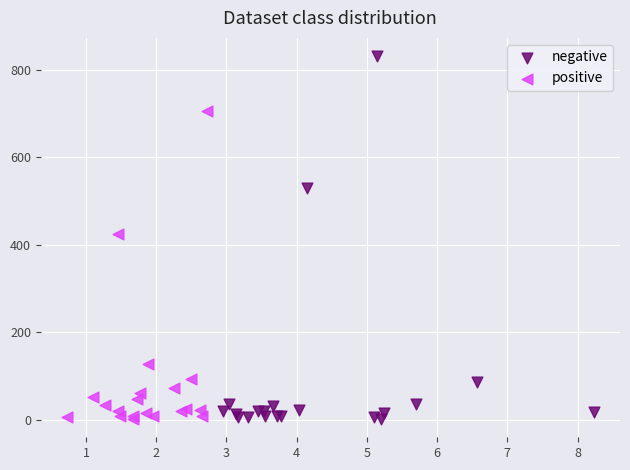

Which series reaches the maximum Y coordinate?

negative